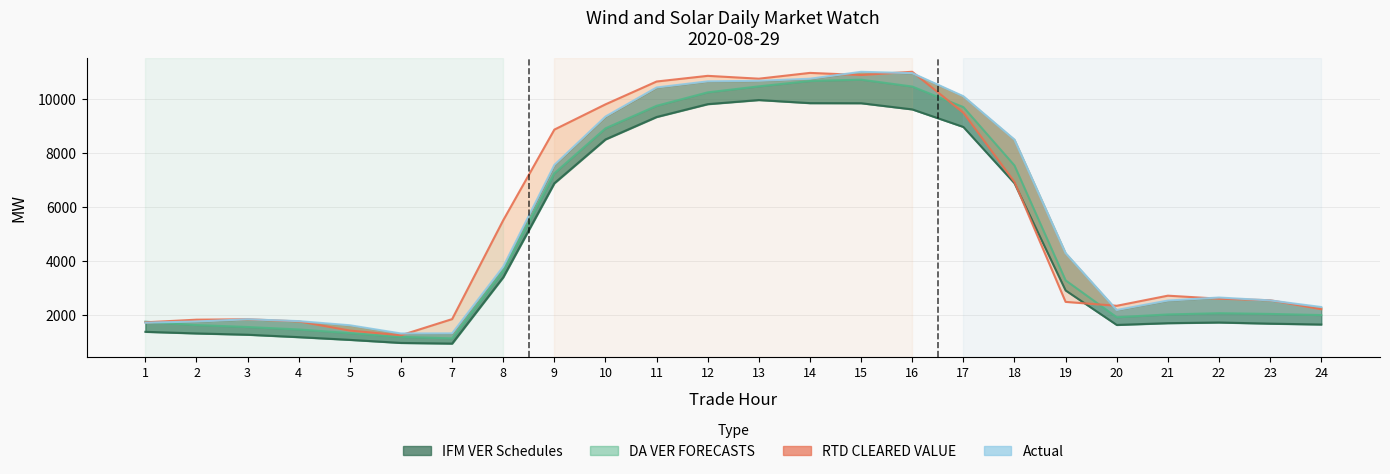

Is it true that RTD CLEARED VALUE equals 10663.8 at 11?

True